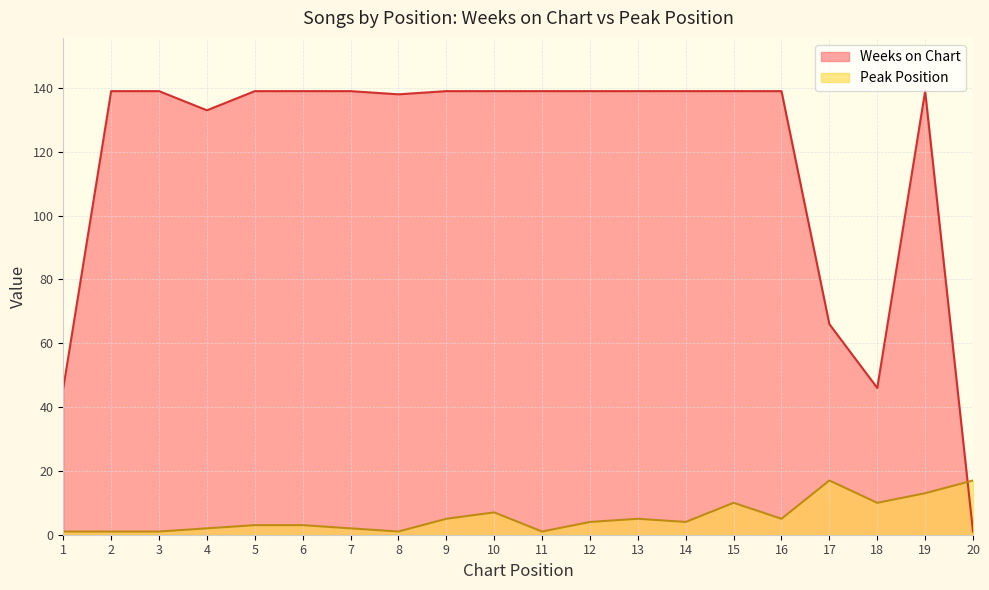

At which category does the chart reach its peak across all series?

2